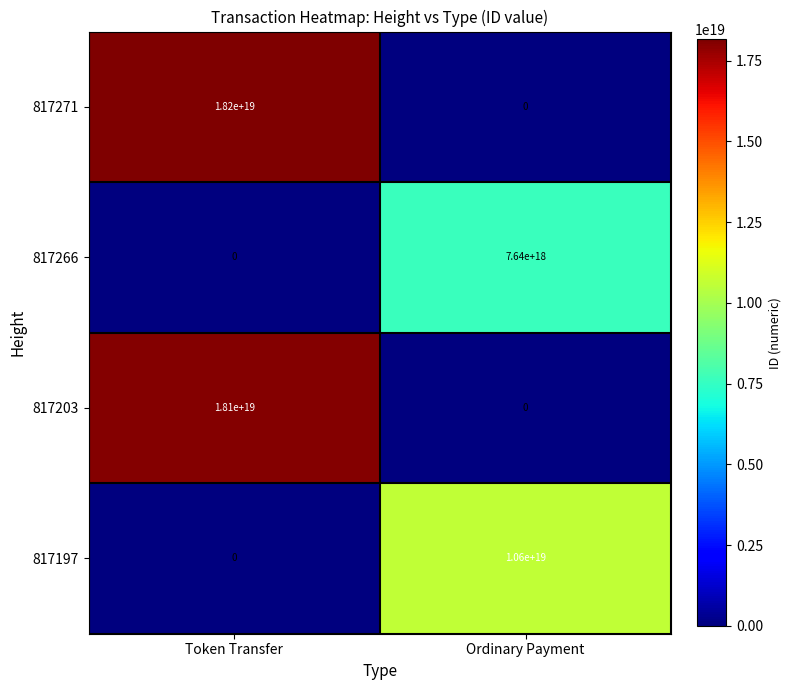

At which label does 817266 reach its peak?

Ordinary Payment